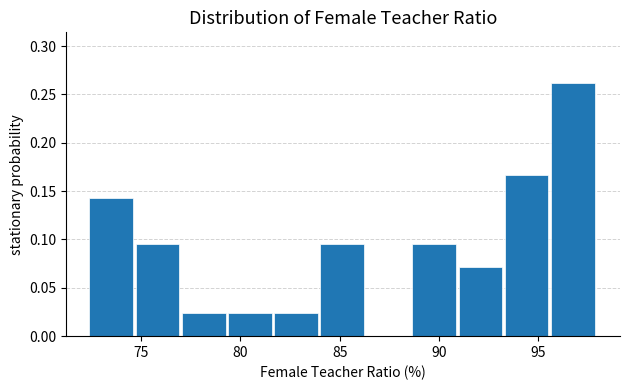

Reading left to right, transcribe this chart: for each bar, give the range it covers on the x-axis and its height. Neither the bar edges nor the heights are printed on the chart, so give them approximately, as read against the axes.

72.5 to 74.5: 0.145
74.5 to 77.0: 0.095
77.0 to 79.5: 0.025
79.5 to 81.5: 0.025
81.5 to 84.0: 0.025
84.0 to 86.5: 0.095
86.5 to 88.5: 0
88.5 to 91.0: 0.095
91.0 to 93.5: 0.070
93.5 to 95.5: 0.165
95.5 to 98.0: 0.260